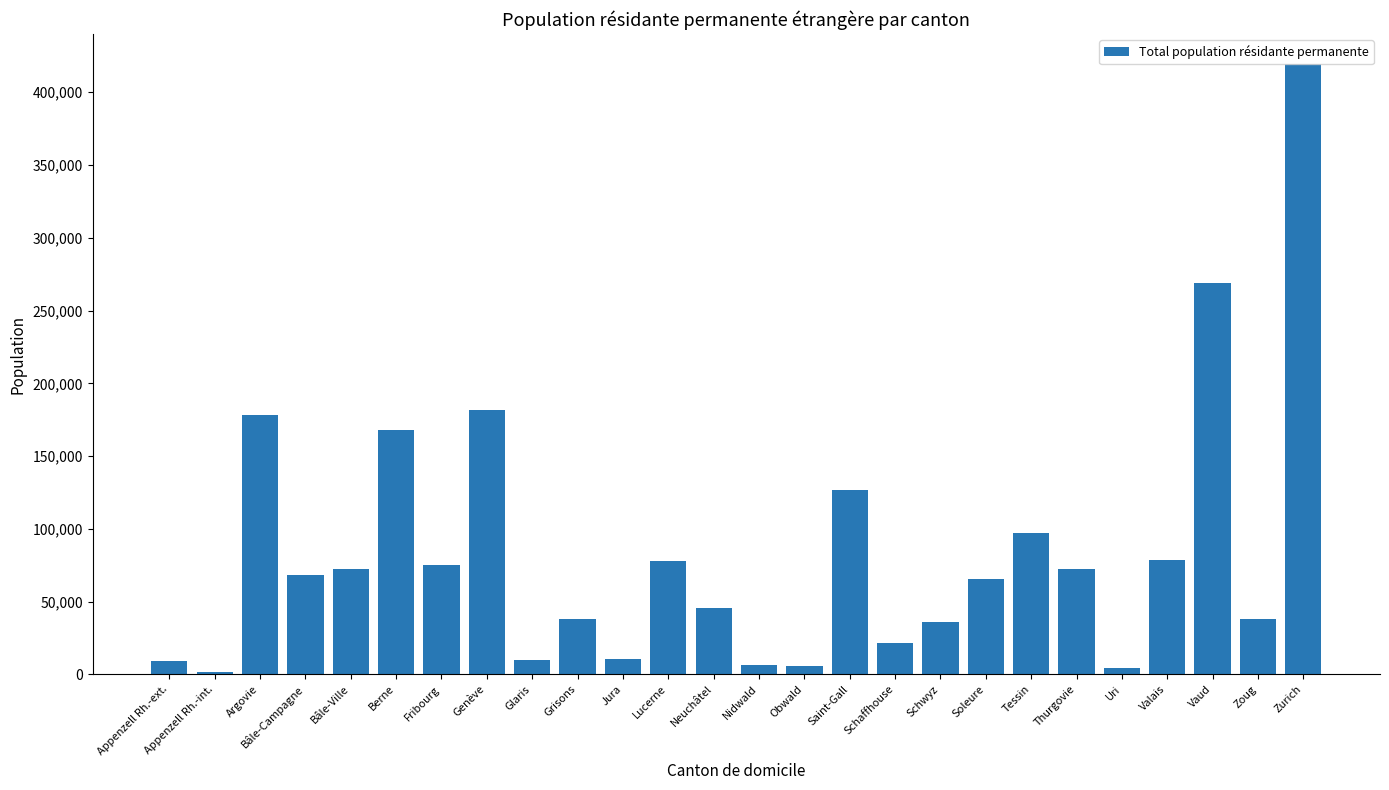

How many values are below 68225?

13